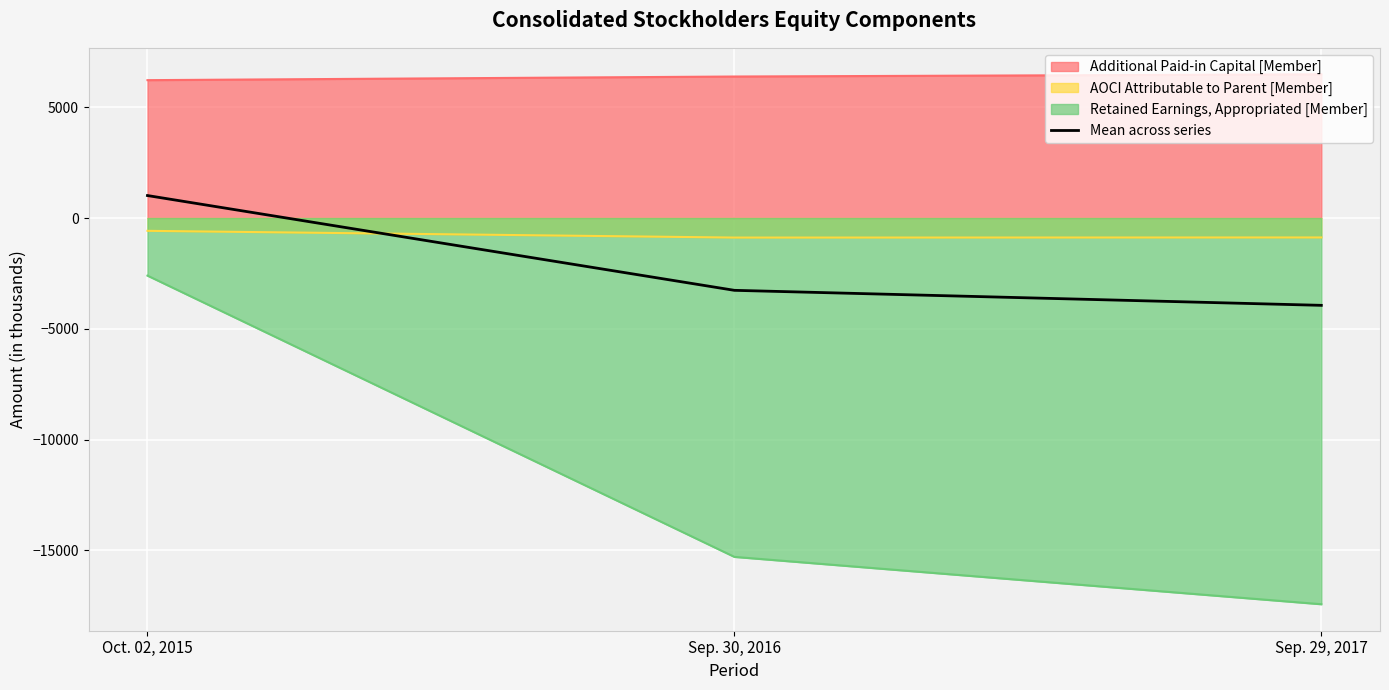

How many data points are less than -3263?

2